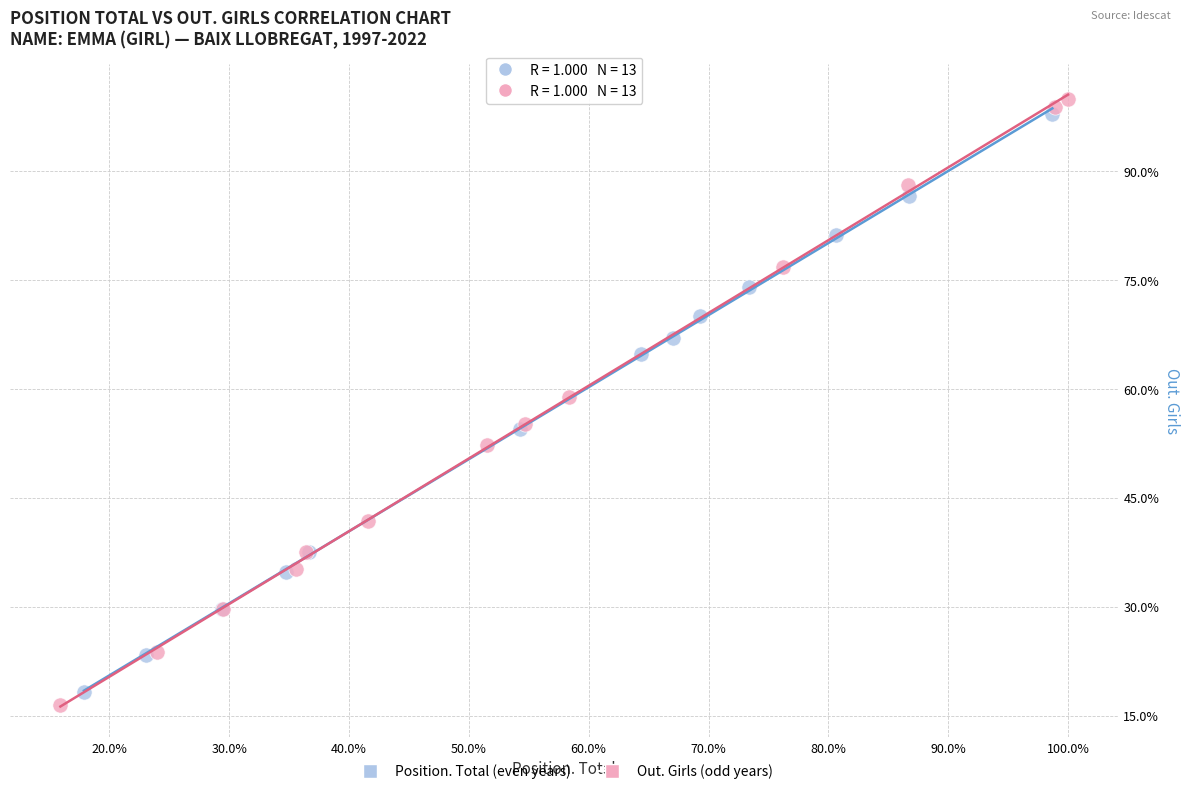

Which series reaches the maximum Y coordinate?

Out. Girls (odd years)